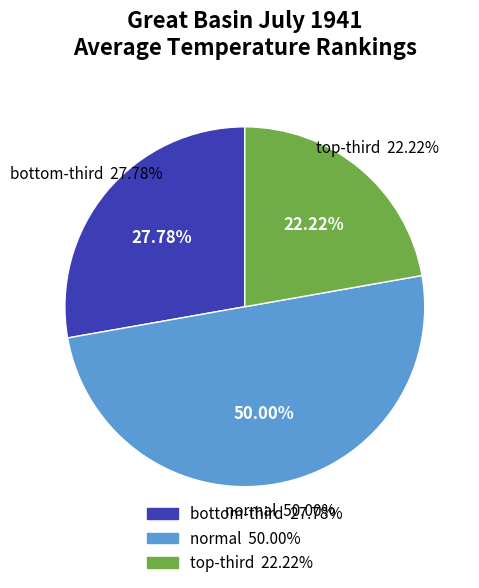

Rank the categories by value from lowest to highest.

top-third, bottom-third, normal